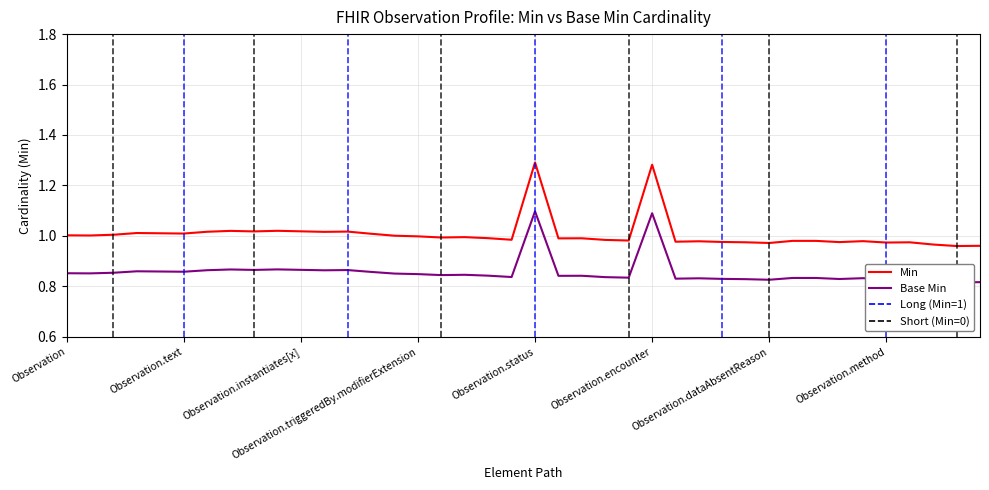

Between 24 and 15, which is larger?

15